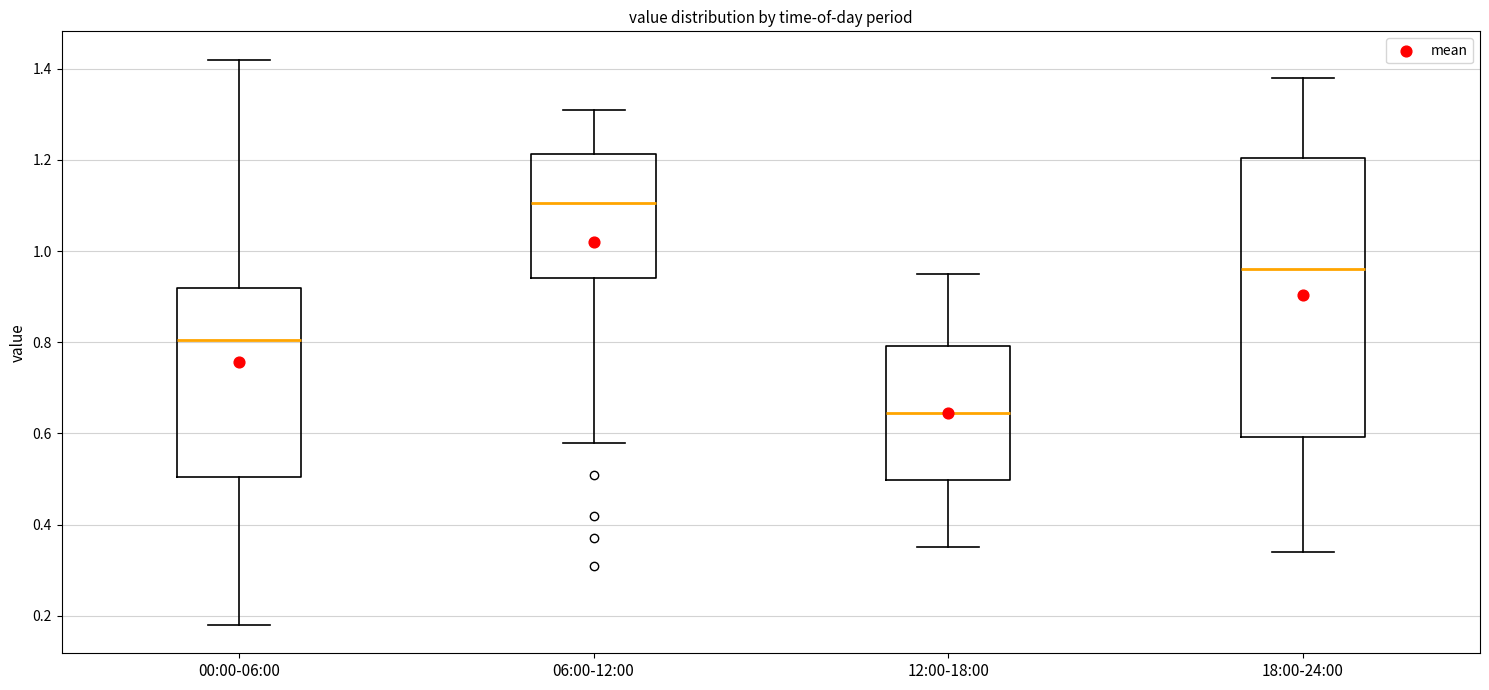

Reading left to right, transcribe this box plot: for each box, give where its median line is, the range the box spans, and where its two whiskers end, as read against the y-axis. The values are not printed on the chart, so give them approximately, as read against the axis.

00:00-06:00: median 0.80, box 0.50 to 0.92, whiskers 0.18 to 1.42
06:00-12:00: median 1.10, box 0.94 to 1.22, whiskers 0.58 to 1.32
12:00-18:00: median 0.64, box 0.50 to 0.80, whiskers 0.36 to 0.96
18:00-24:00: median 0.96, box 0.60 to 1.20, whiskers 0.34 to 1.38